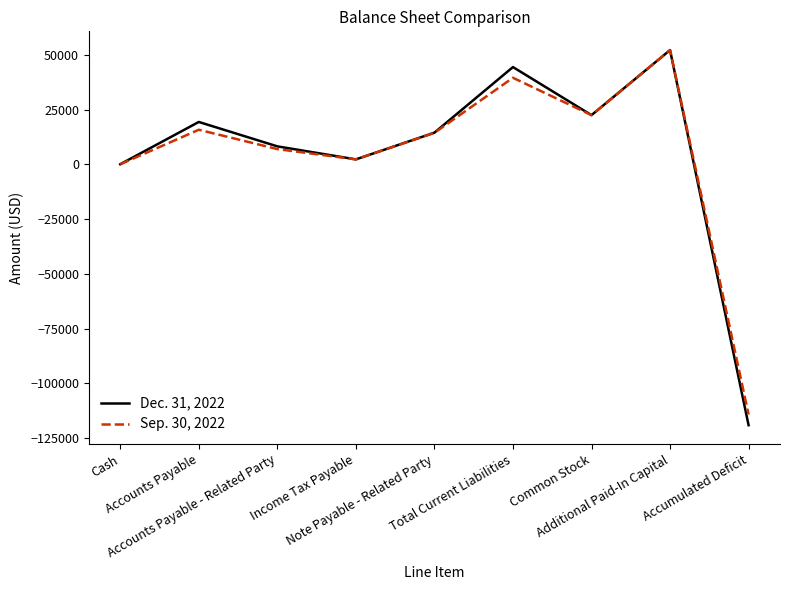

Reading left to right, transcribe all the data shown in this chart.

Dec. 31, 2022: Cash=95	Accounts Payable=19390	Accounts Payable - Related Party=8250	Income Tax Payable=2303	Note Payable - Related Party=14500	Total Current Liabilities=44443	Common Stock=22500	Additional Paid-In Capital=52194	Accumulated Deficit=-119042
Sep. 30, 2022: Cash=68	Accounts Payable=15830	Accounts Payable - Related Party=7000	Income Tax Payable=2303	Note Payable - Related Party=14424	Total Current Liabilities=39557	Common Stock=22500	Additional Paid-In Capital=52194	Accumulated Deficit=-114183